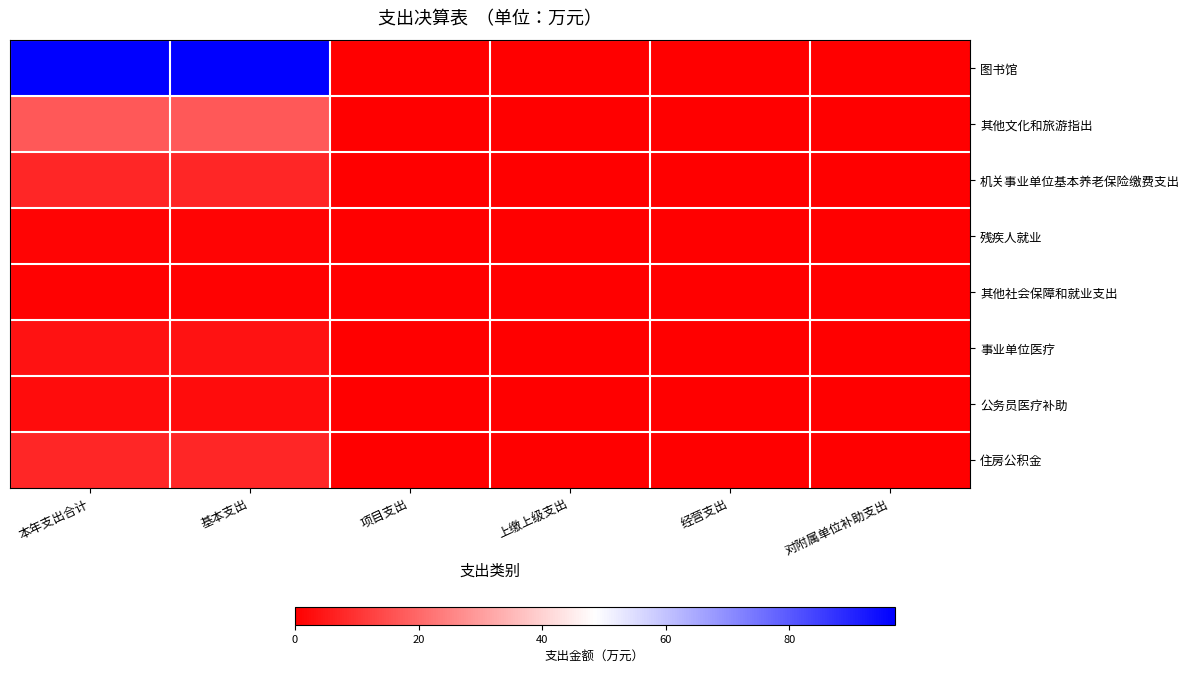

Reading right to left, what are all the values shown in this chart?

图书馆: 对附属单位补助支出=0.0	经营支出=0.0	上缴上级支出=0.0	项目支出=0.0	基本支出=97.1	本年支出合计=97.1
其他文化和旅游指出: 对附属单位补助支出=0.0	经营支出=0.0	上缴上级支出=0.0	项目支出=0.0	基本支出=16.8	本年支出合计=16.8
机关事业单位基本养老保险缴费支出: 对附属单位补助支出=0.0	经营支出=0.0	上缴上级支出=0.0	项目支出=0.0	基本支出=7.3	本年支出合计=7.3
残疾人就业: 对附属单位补助支出=0.0	经营支出=0.0	上缴上级支出=0.0	项目支出=0.0	基本支出=0.9	本年支出合计=0.9
其他社会保障和就业支出: 对附属单位补助支出=0.0	经营支出=0.0	上缴上级支出=0.0	项目支出=0.0	基本支出=0.6	本年支出合计=0.6
事业单位医疗: 对附属单位补助支出=0.0	经营支出=0.0	上缴上级支出=0.0	项目支出=0.0	基本支出=3.7	本年支出合计=3.7
公务员医疗补助: 对附属单位补助支出=0.0	经营支出=0.0	上缴上级支出=0.0	项目支出=0.0	基本支出=2.3	本年支出合计=2.3
住房公积金: 对附属单位补助支出=0.0	经营支出=0.0	上缴上级支出=0.0	项目支出=0.0	基本支出=7.3	本年支出合计=7.3